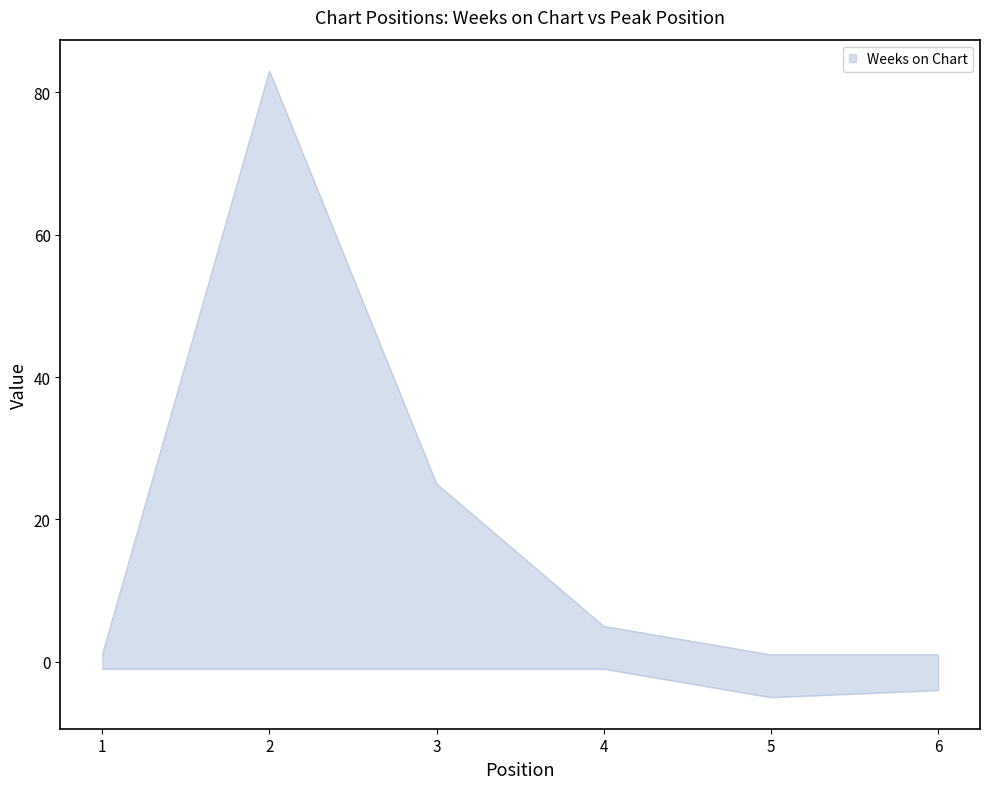

How many data points in Peak Position are less than -1?

2